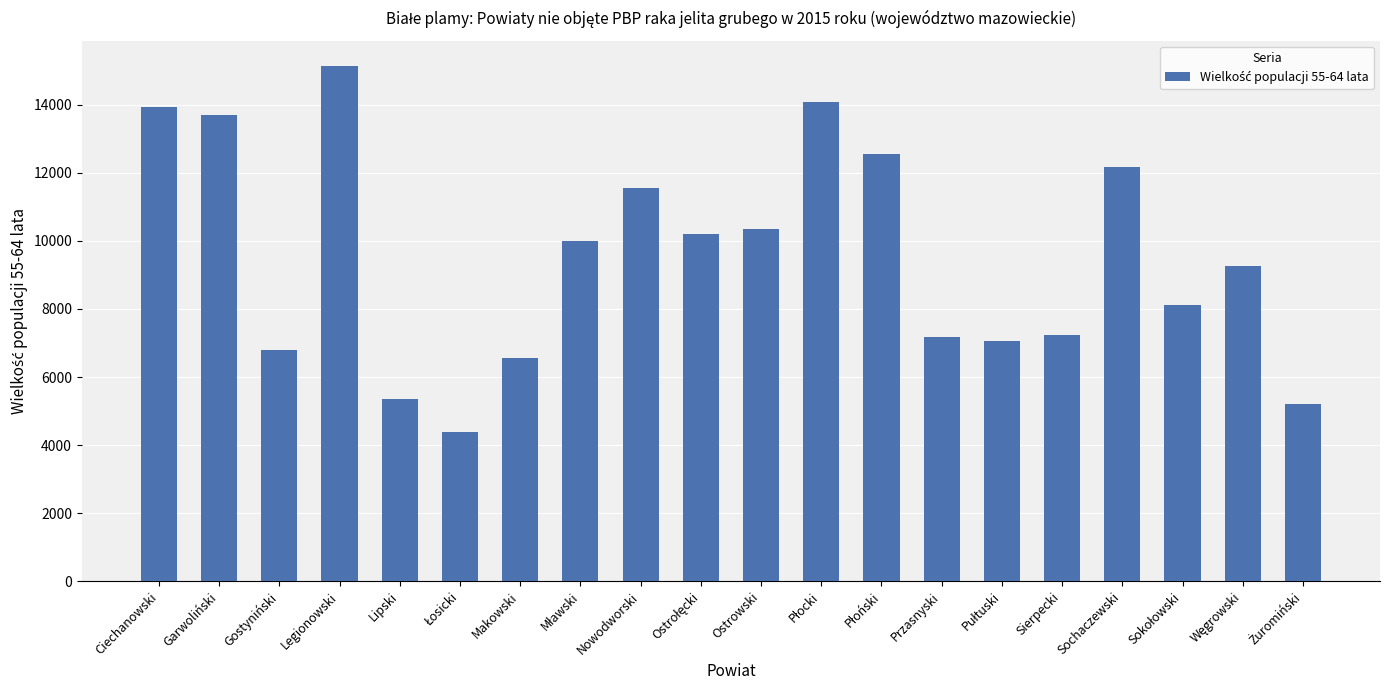

Is it true that the value at Ciechanowski is 13947?

True